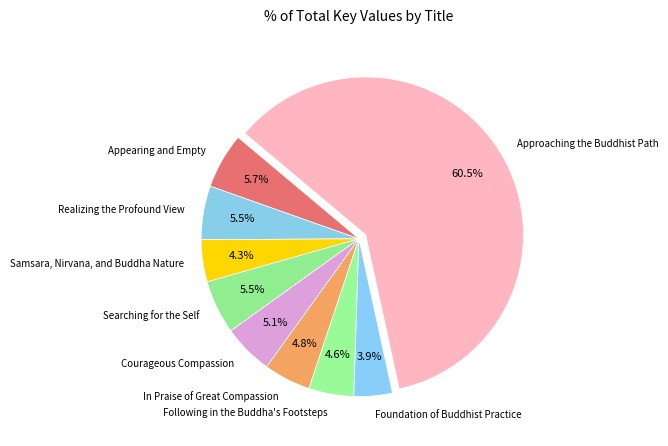

How many segments does this pie chart have?

9